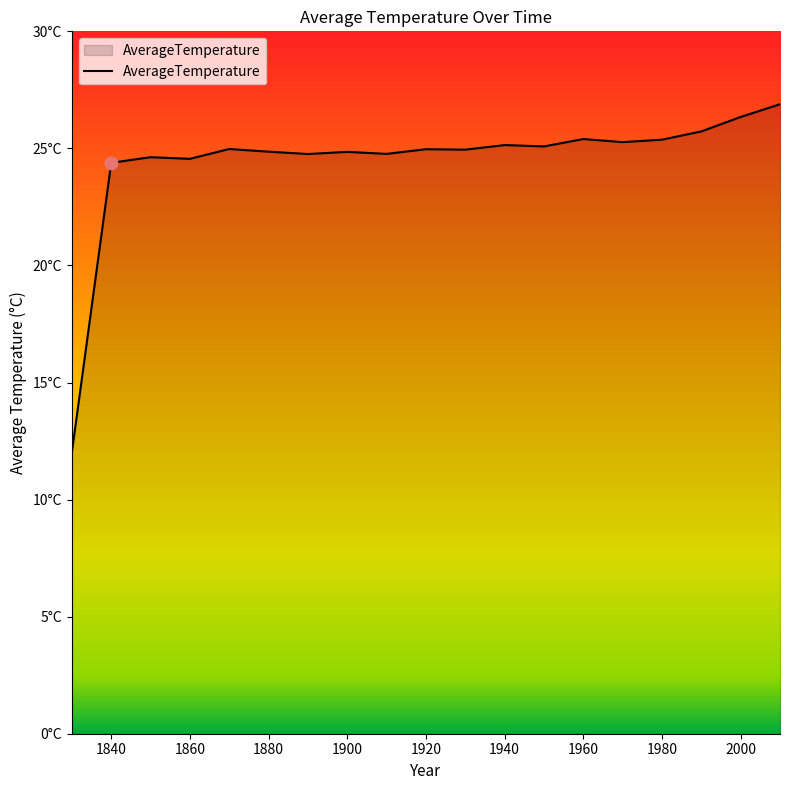

Is this an area chart (filled region under the line)?

Yes